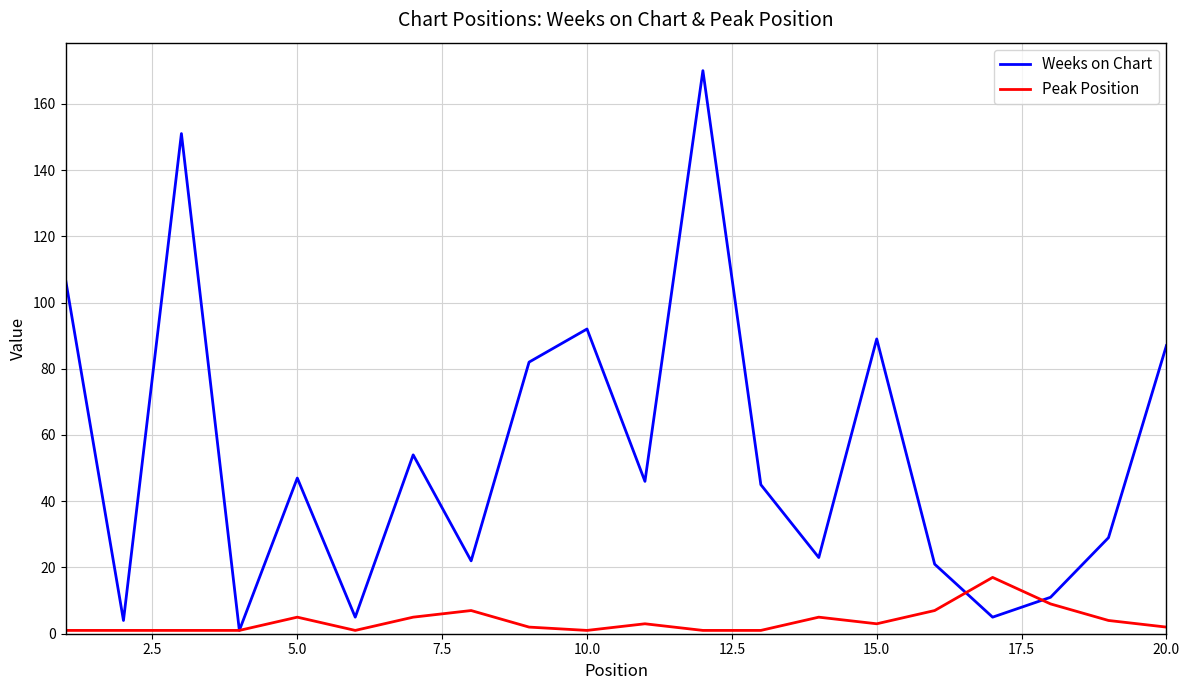

Which series has the largest total across all categories?

Weeks on Chart